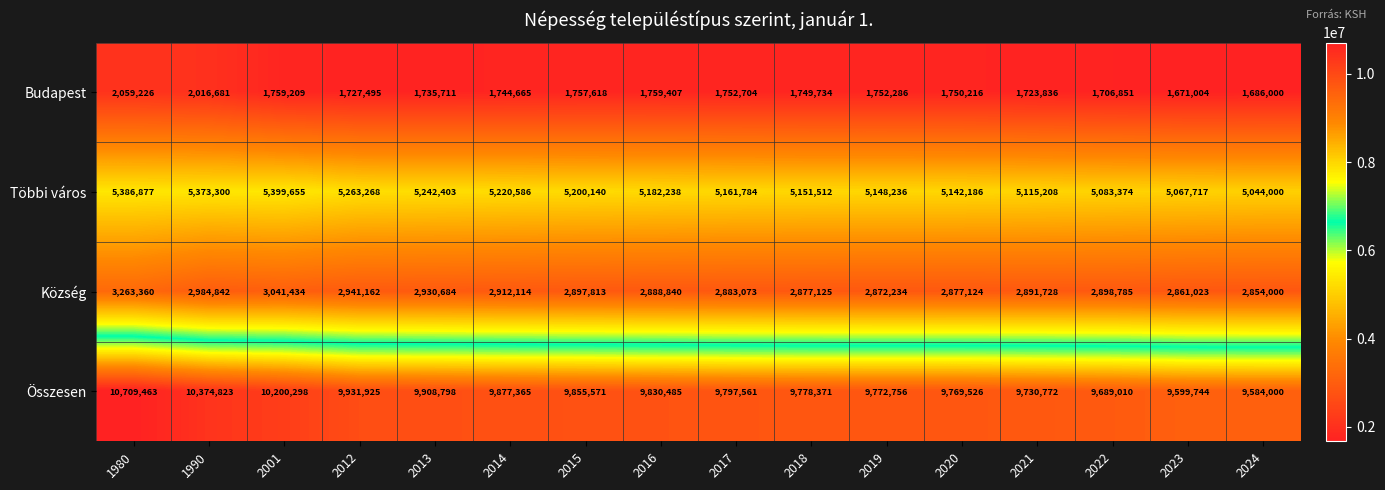

What is the difference between the Budapest values at 2021 and 2001?

35373